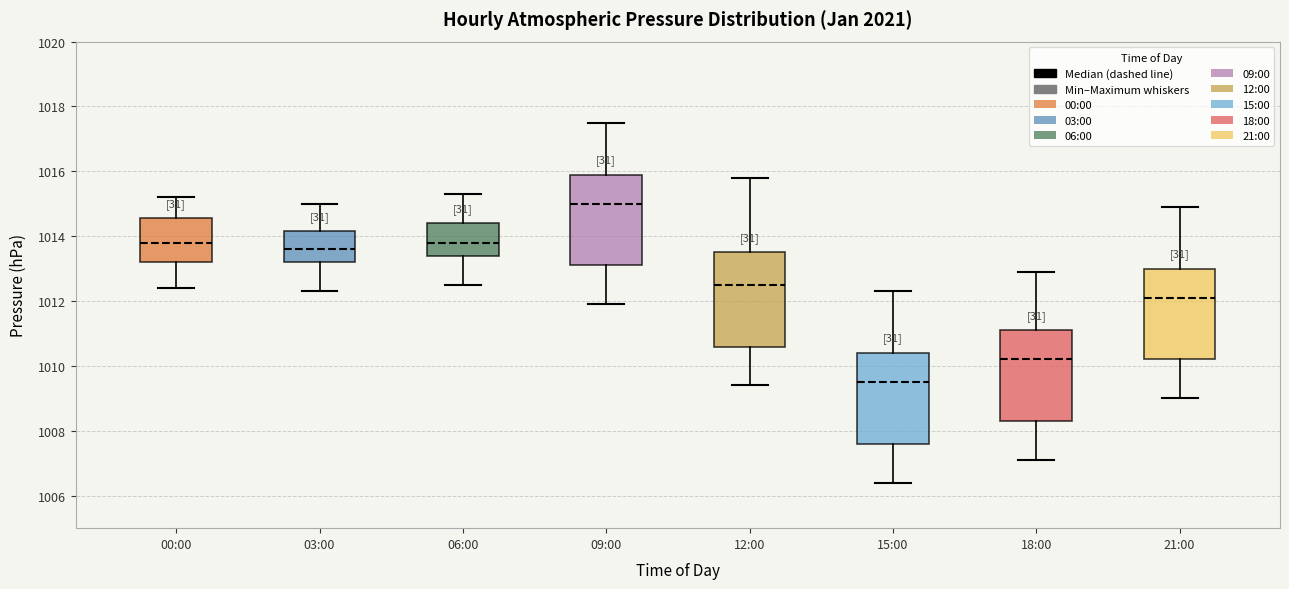

Where does the median line of the box for 09:00 sit on the y-axis? The values are not printed on the chart, so give them approximately, as read against the axis.

1015.0